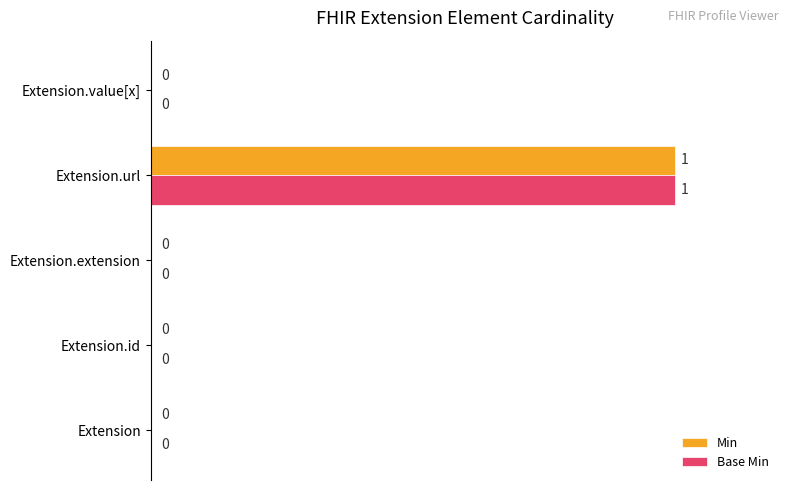

How many series are shown in this chart?

2